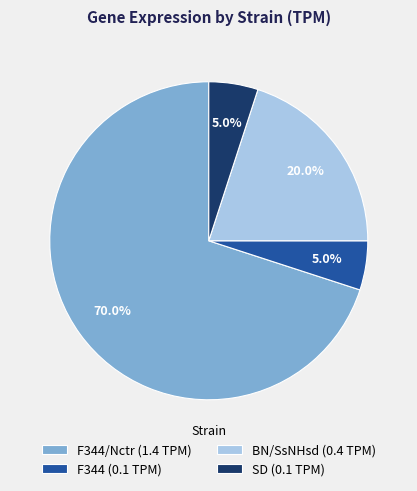

Which category has the biggest portion of the pie?

F344/Nctr (1.4 TPM)